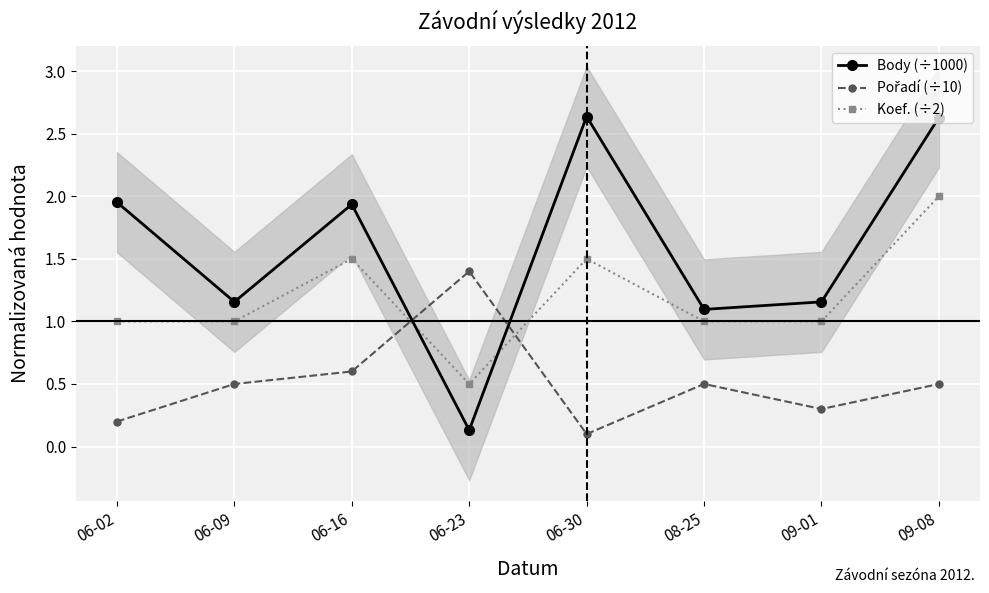

Where is Body (÷1000) nearest to the value 1?

08-25